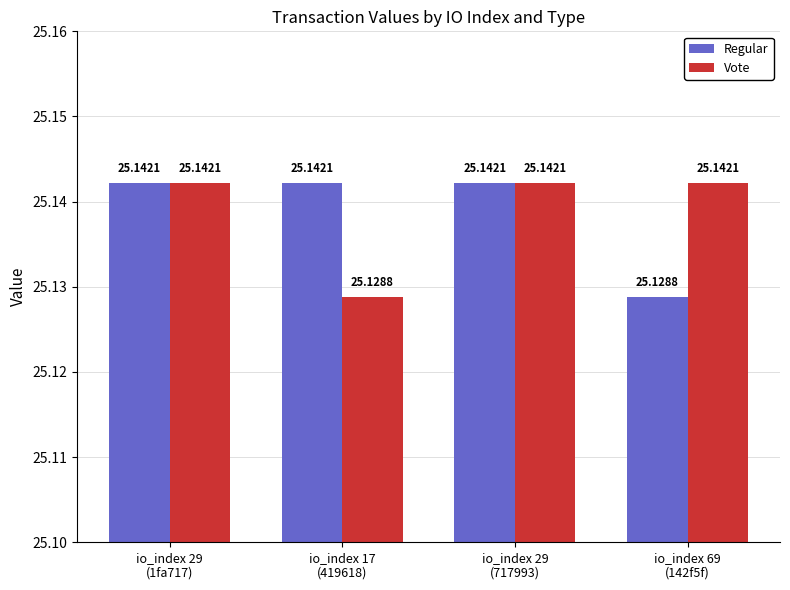

At which label is Regular closest to 25?

io_index 69
(142f5f)